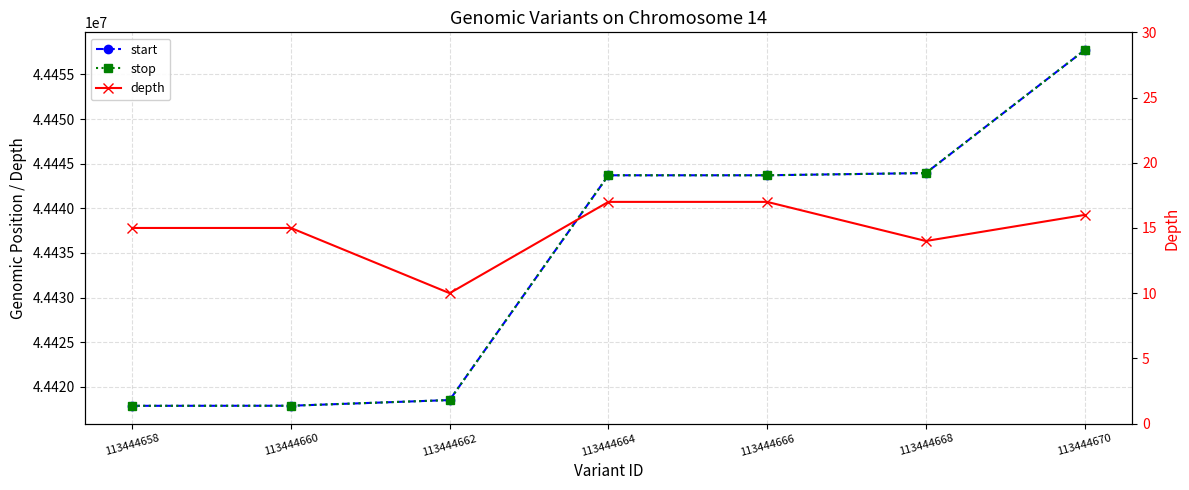

Between 113444660 and 113444670, which is larger?

113444670